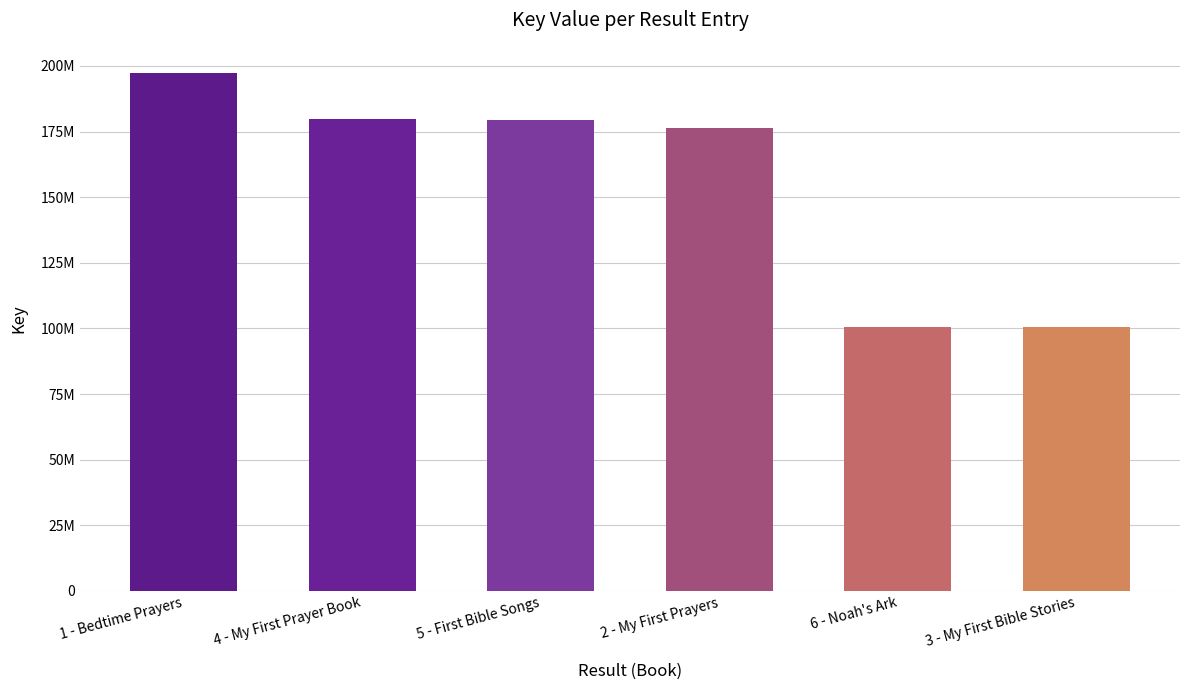

Between 3 - My First Bible Stories and 2 - My First Prayers, which is larger?

2 - My First Prayers